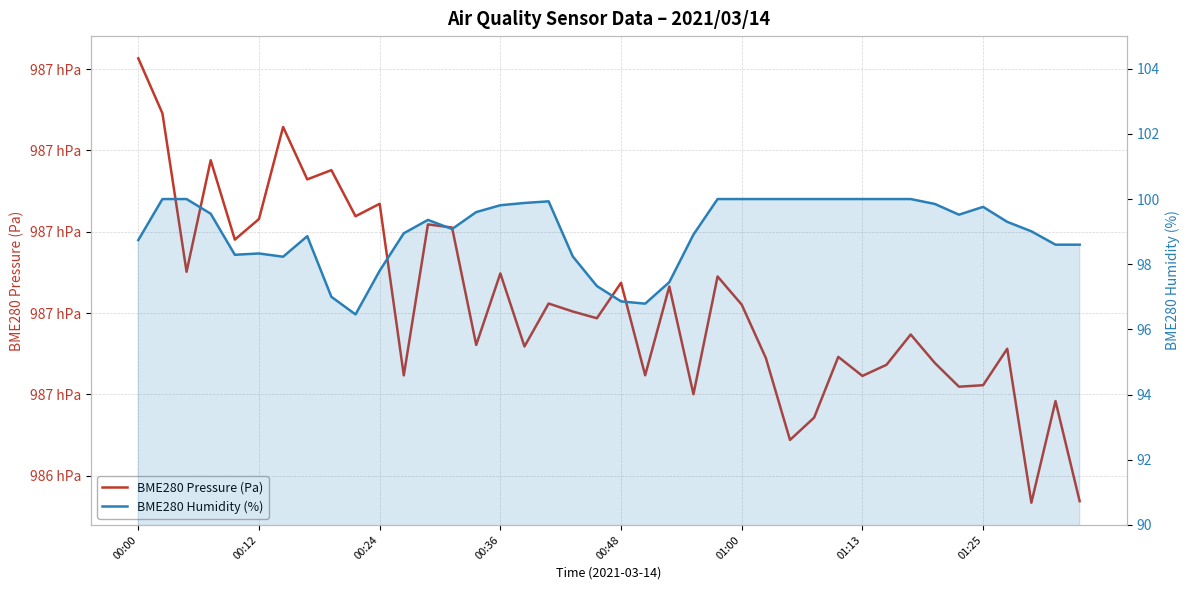

Does the chart display data point markers on the line(s)?

No